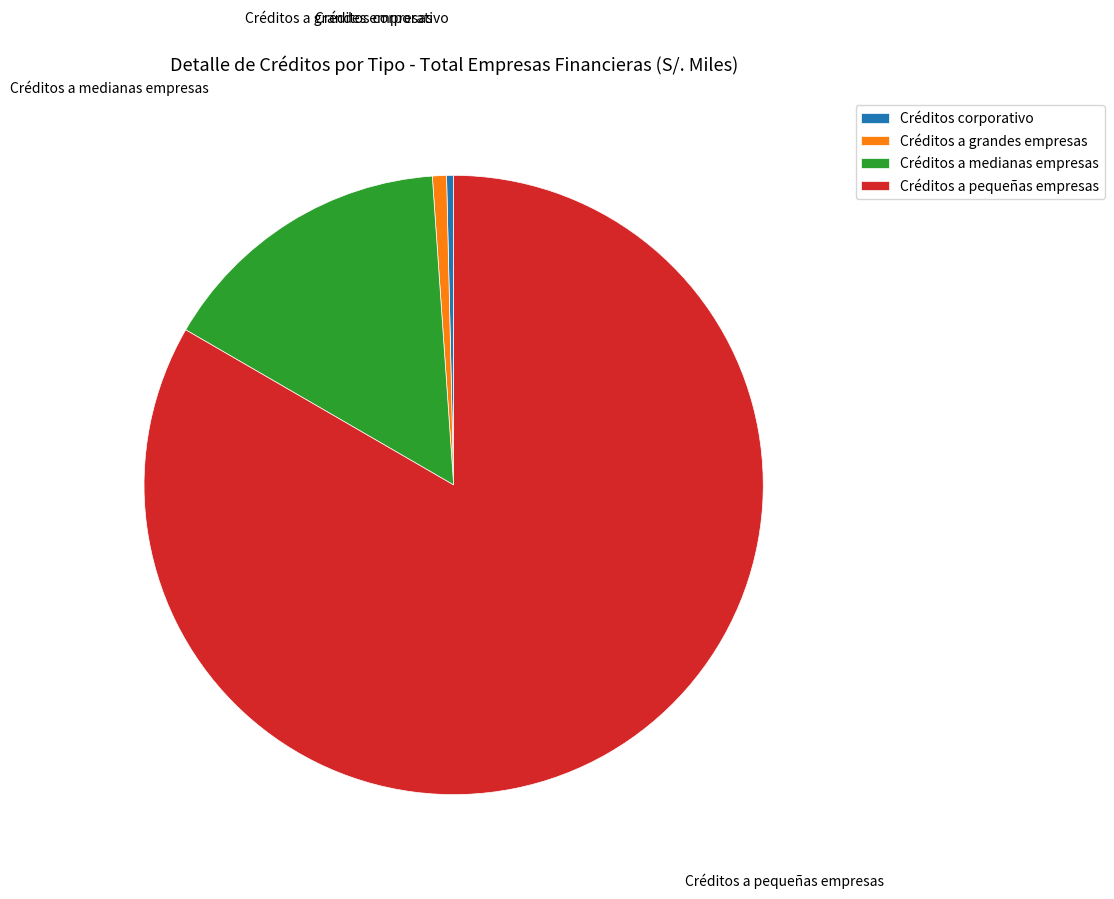

Does any single category account for the majority?

Yes